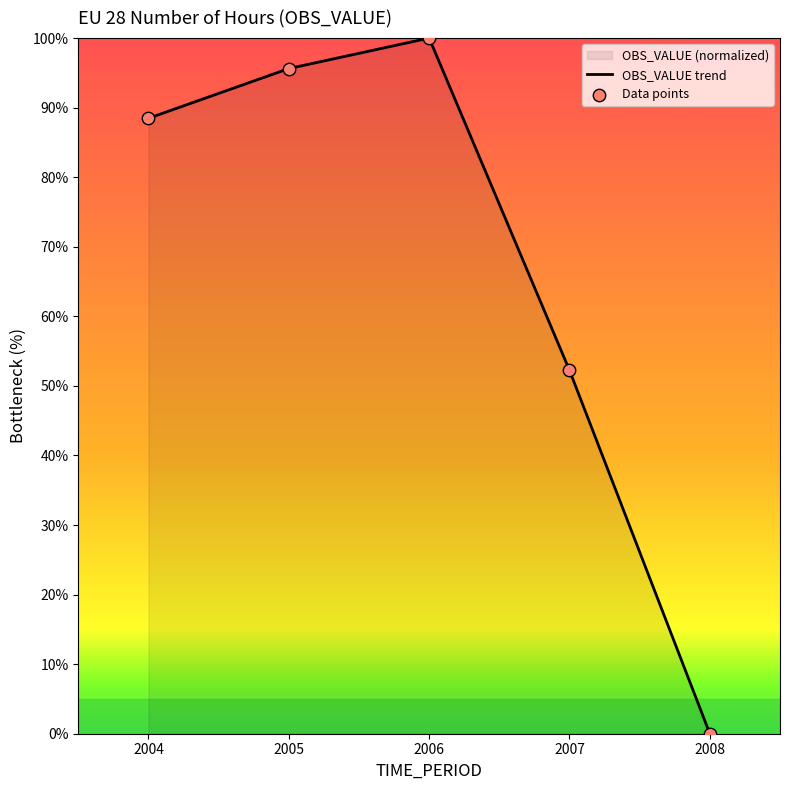

What is the change in value from 2004 to 2005?

+7.1